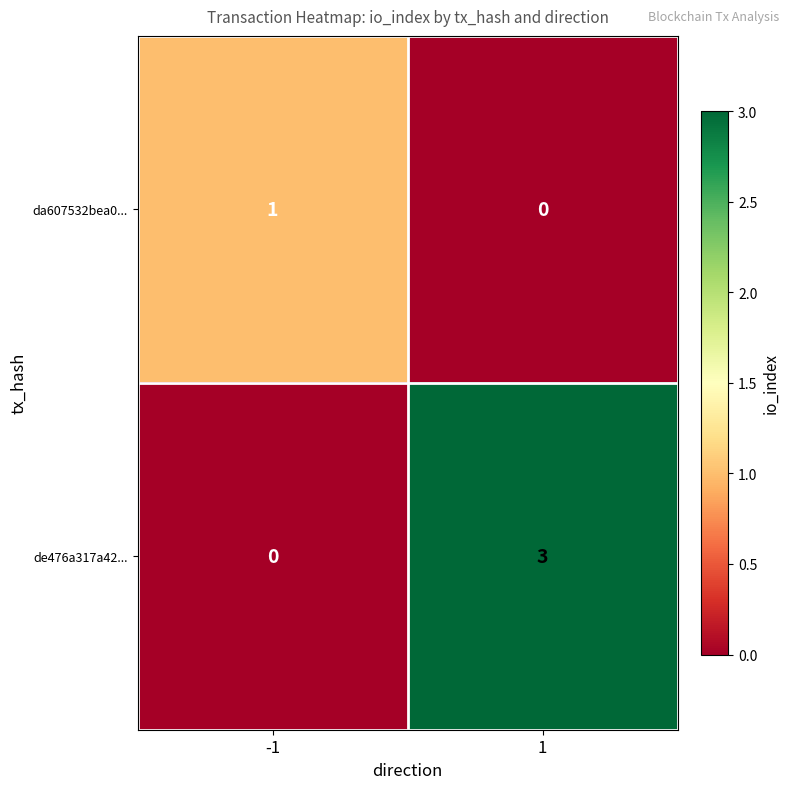

Between -1 and 1, which series saw the biggest shift?

de476a317a42...